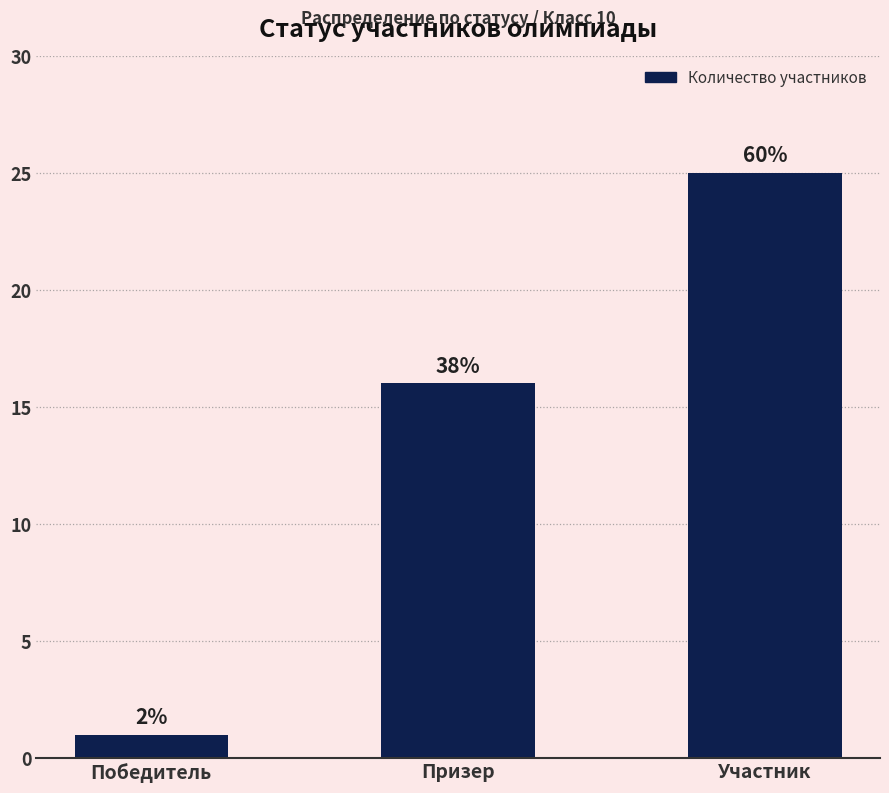

Does the chart contain stacked bars?

No